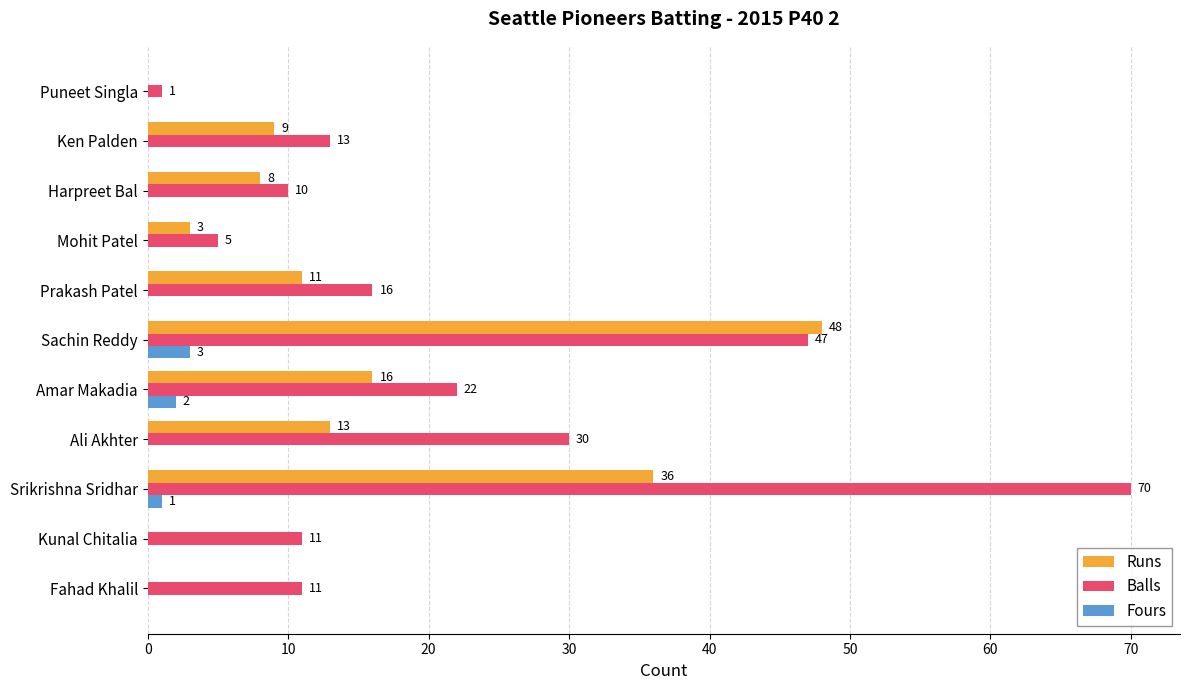

At which category is the sum across all series the highest?

Srikrishna Sridhar